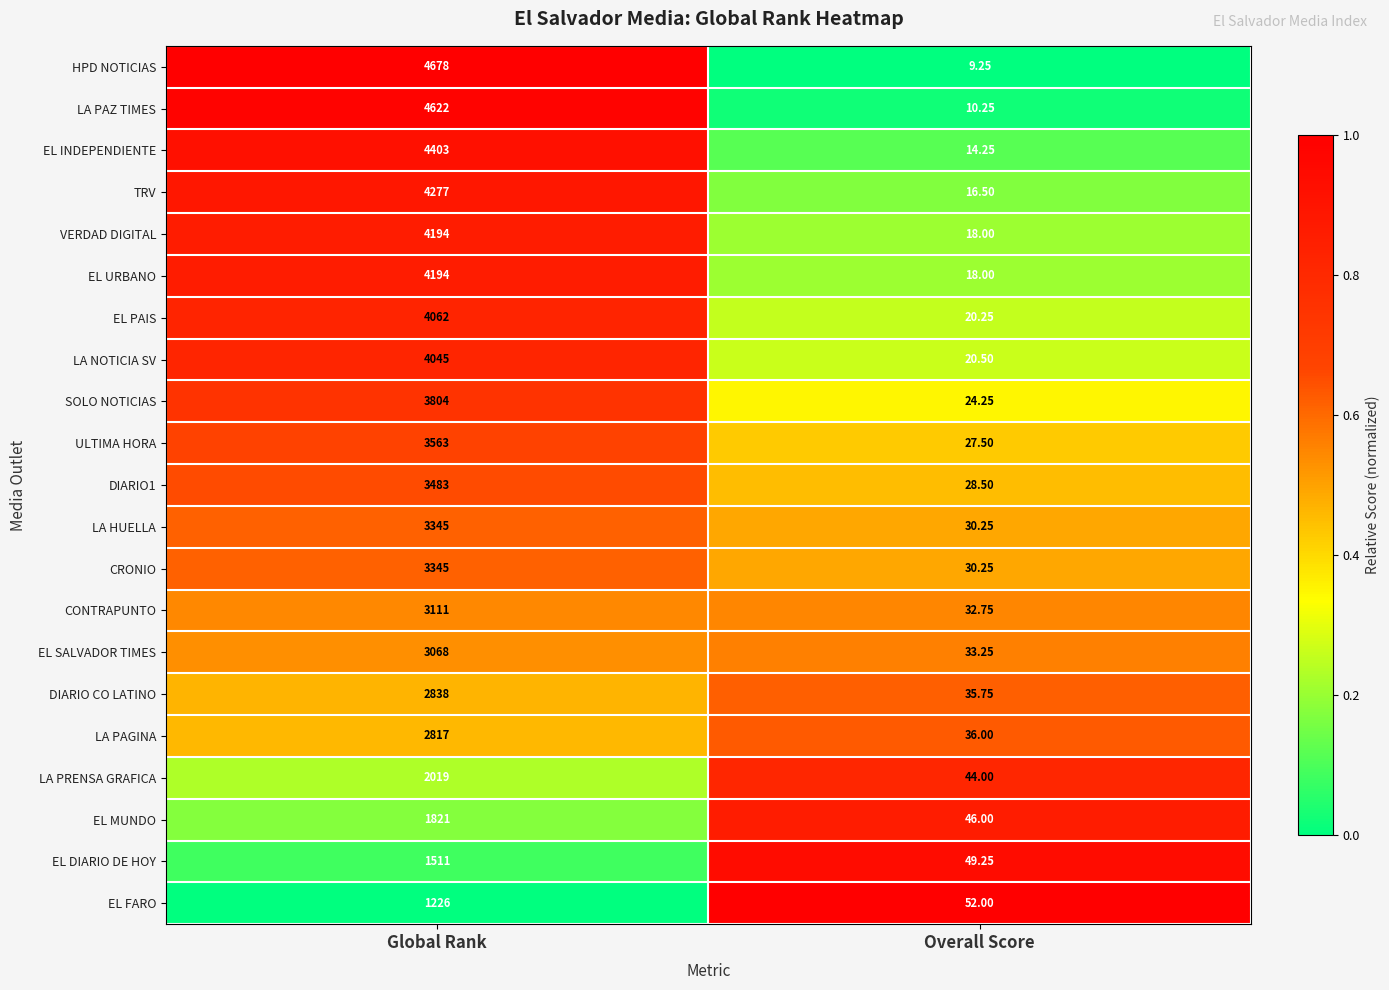

At which label is CONTRAPUNTO closest to 1571?

Overall Score